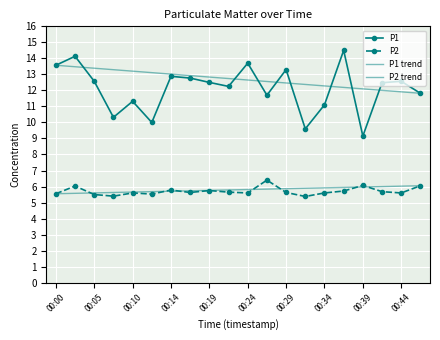

What is the minimum value shown in the chart?

5.4